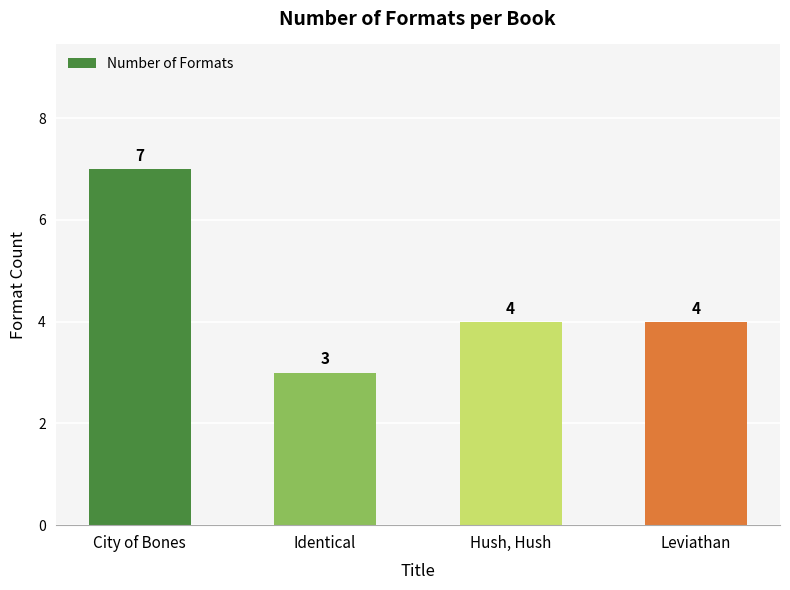

What value does the data have at Leviathan?

4